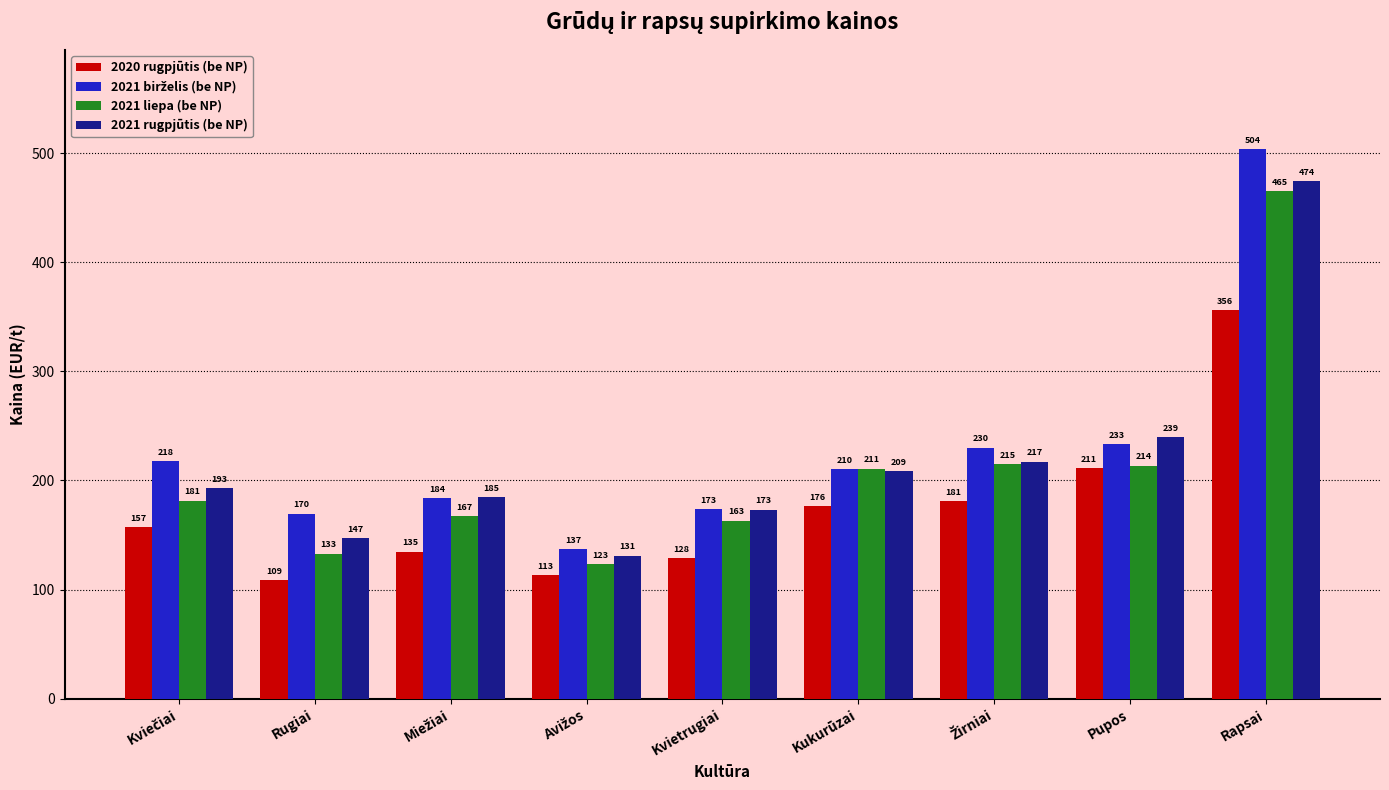

Between Kvietrugiai and Pupos, which series saw the biggest shift?

2020 rugpjūtis (be NP)